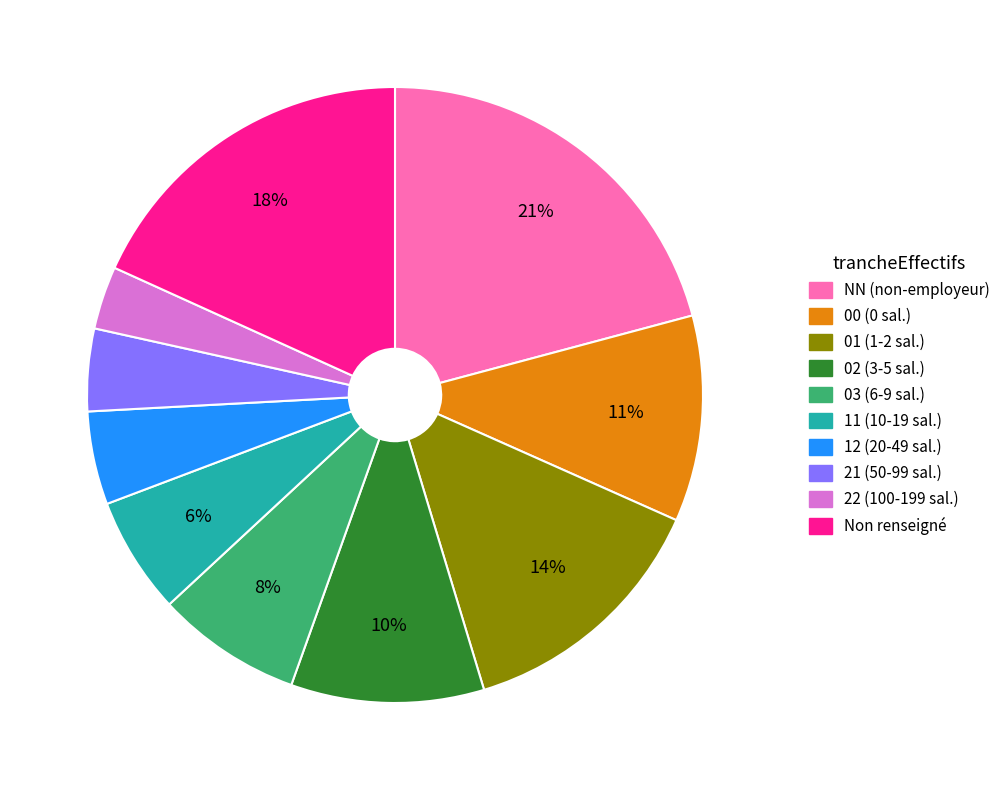

To the nearest percent, what is the average slice percentage?

10%